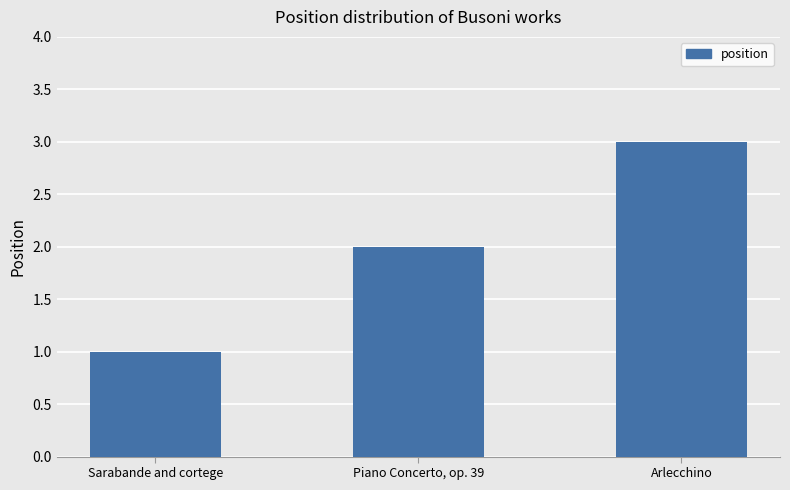

Between Sarabande and cortege and Piano Concerto, op. 39, which is larger?

Piano Concerto, op. 39